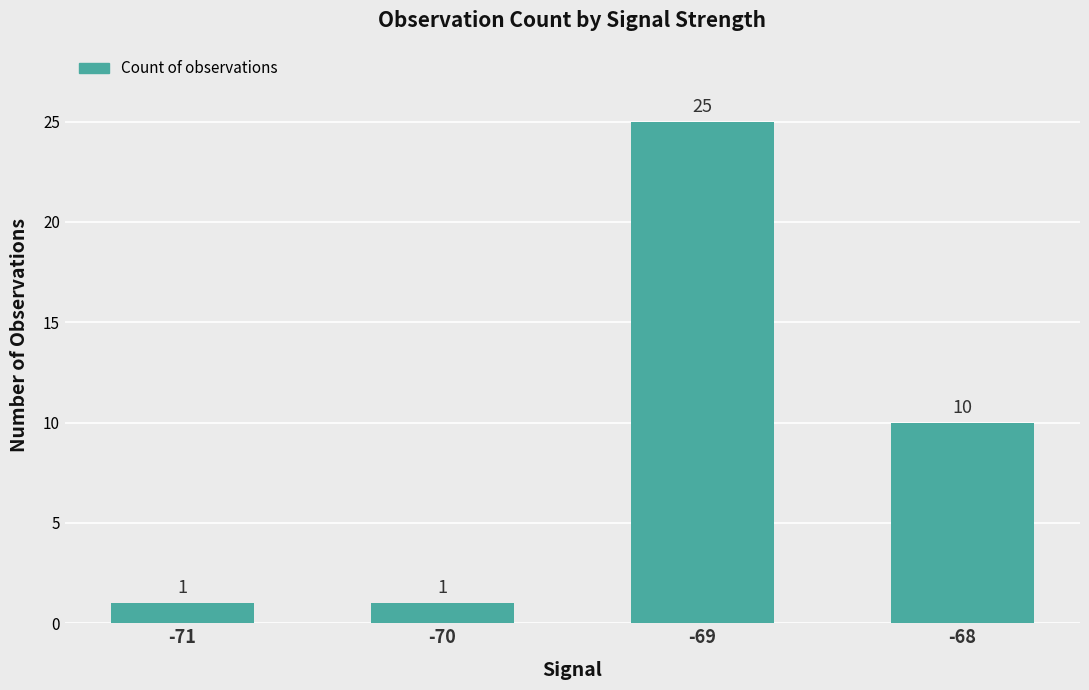

Which category has the highest value across all series?

-69